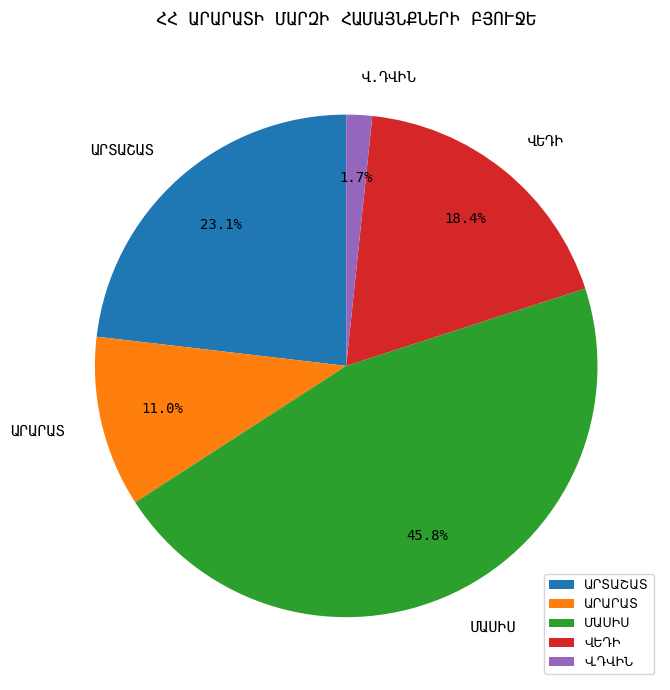

Does any single category account for the majority?

No